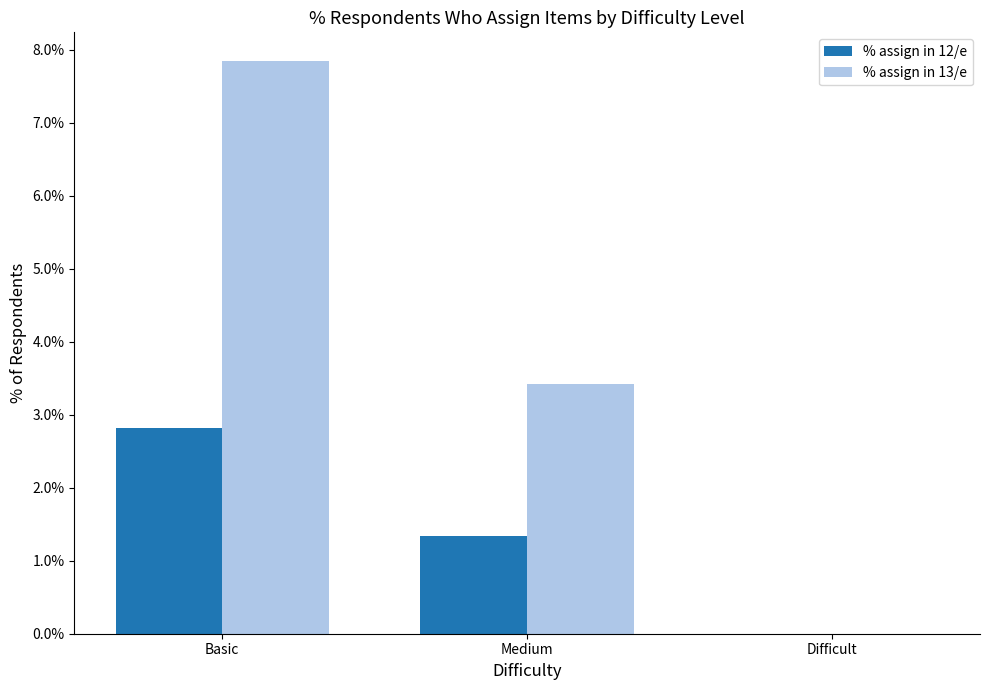

What are all the series names shown in the legend?

% assign in 12/e, % assign in 13/e